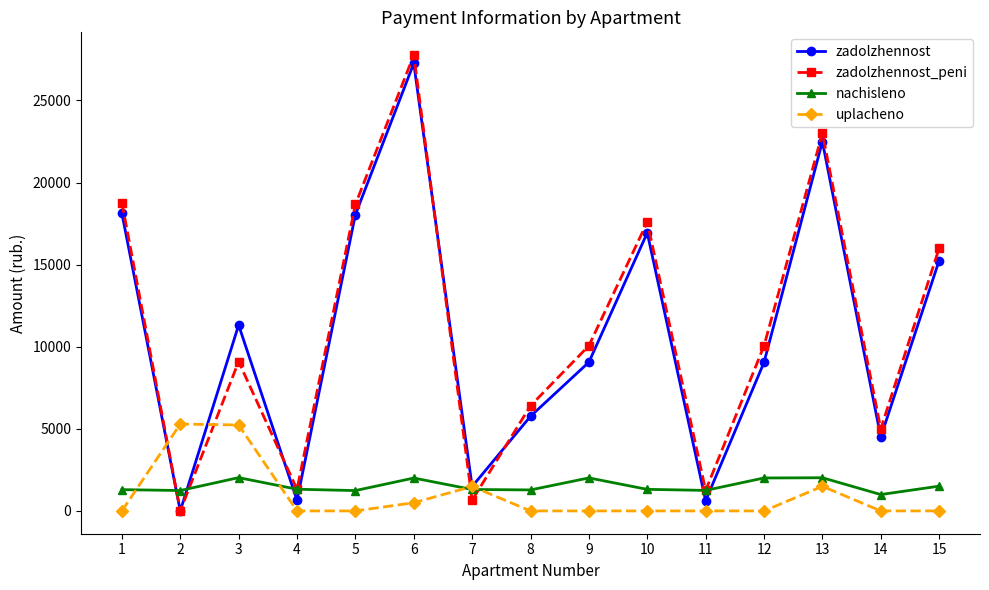

True or false: zadolzhennost_peni and nachisleno cross at least once.

True